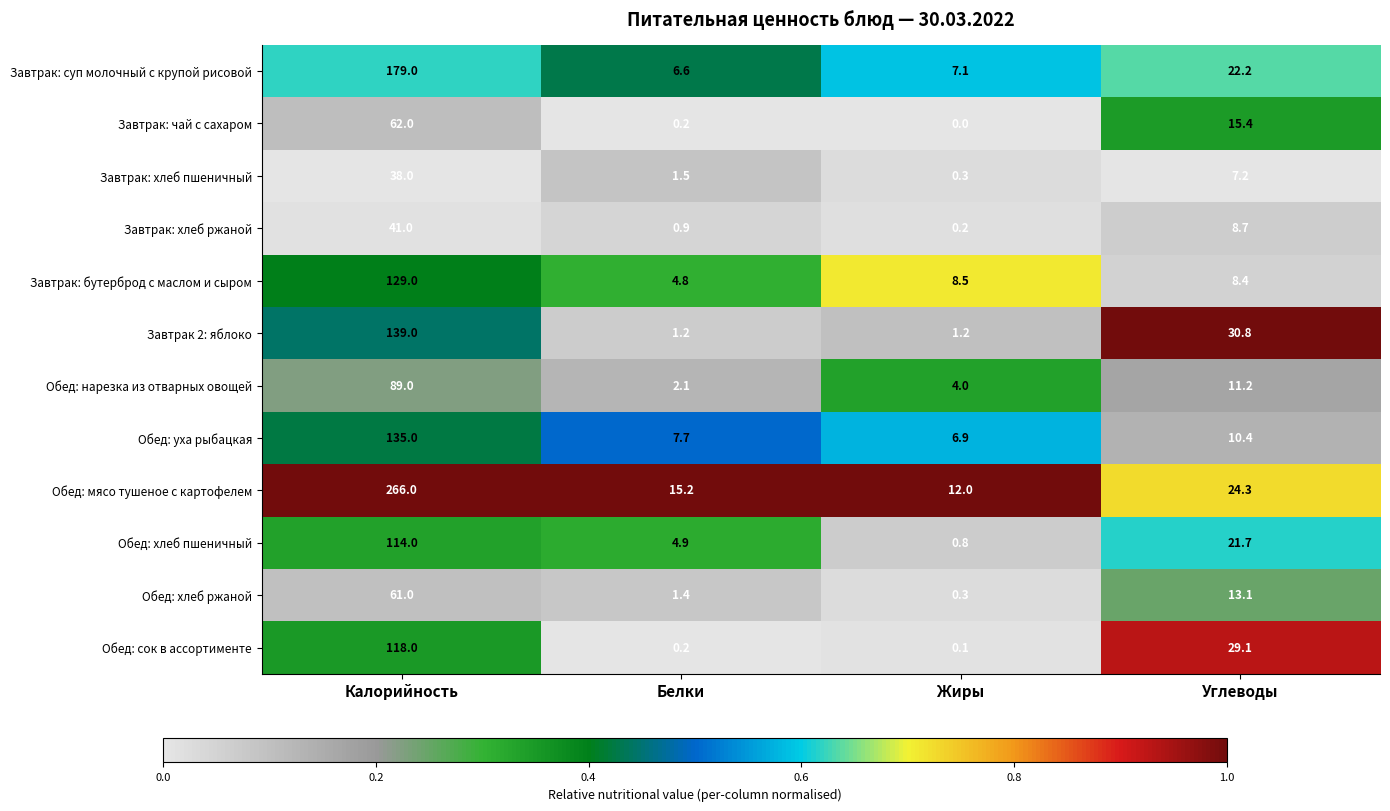

What is the approximate value of Обед: мясо тушеное с картофелем at Жиры?

12.0